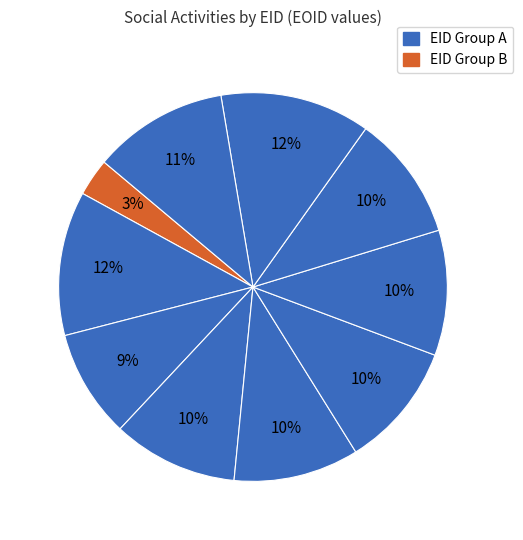

How many slices are in this pie chart?

10